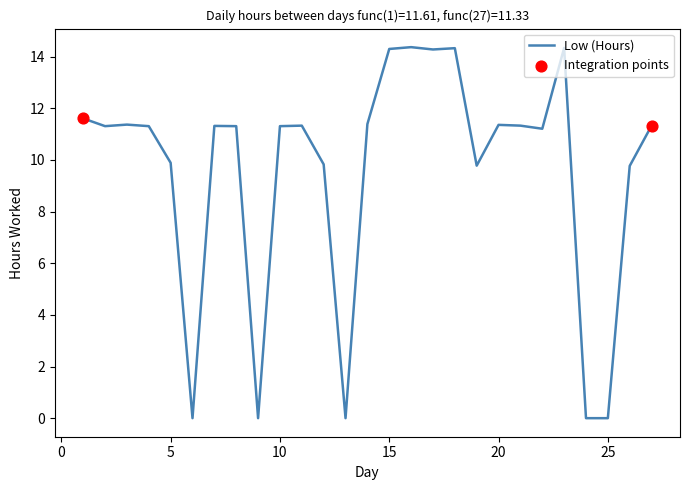

What is the difference between the maximum and minimum values?

14.4